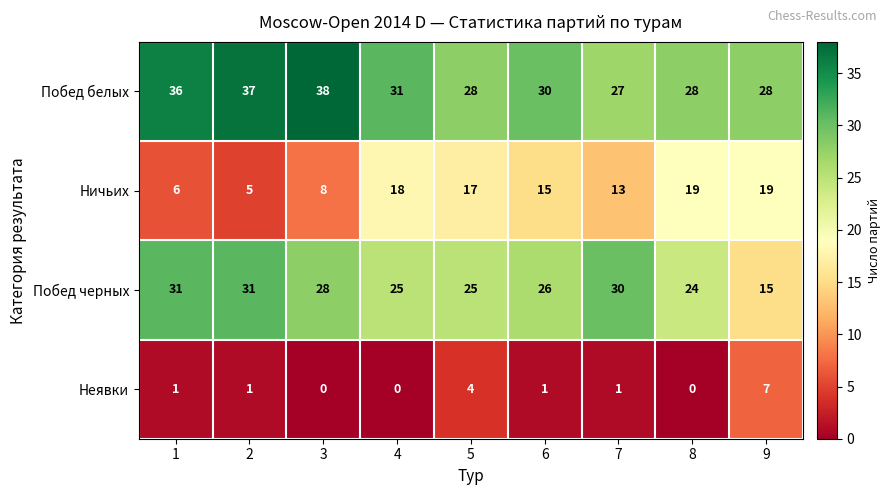

What is the maximum value for Неявки?

7